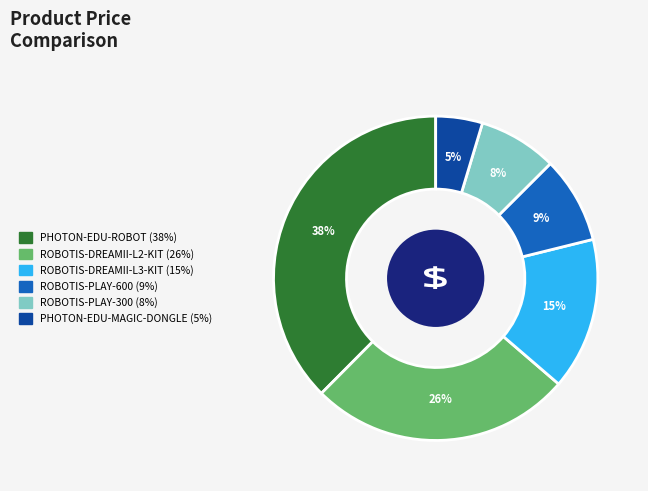

Is there a majority slice in this chart?

No